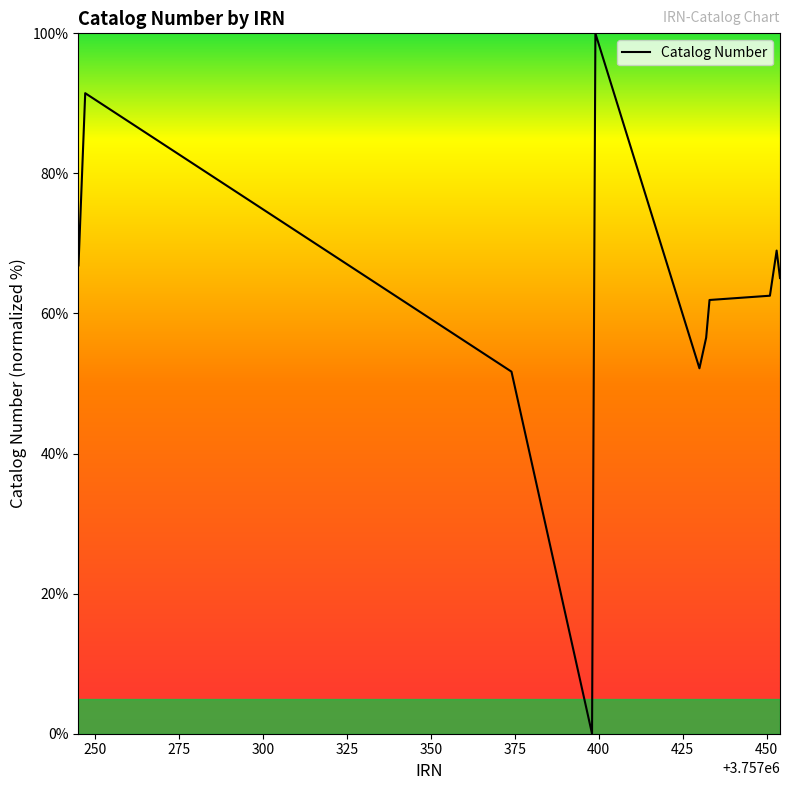

What is the difference between the maximum and minimum values?

100.0